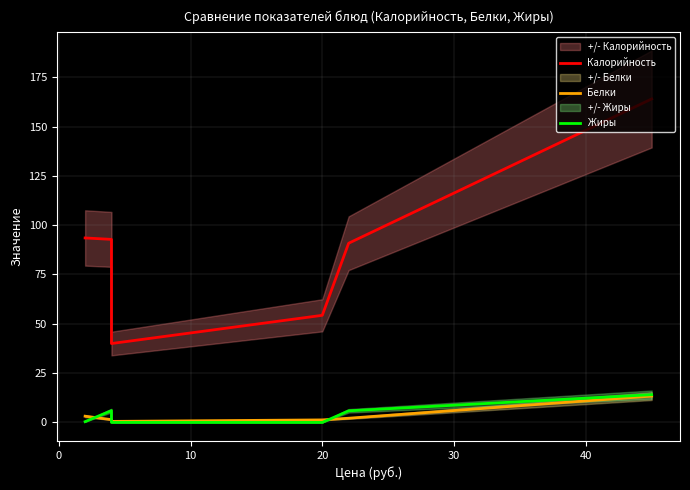

The Белки series shows 0.5 at 20. True or false?

False